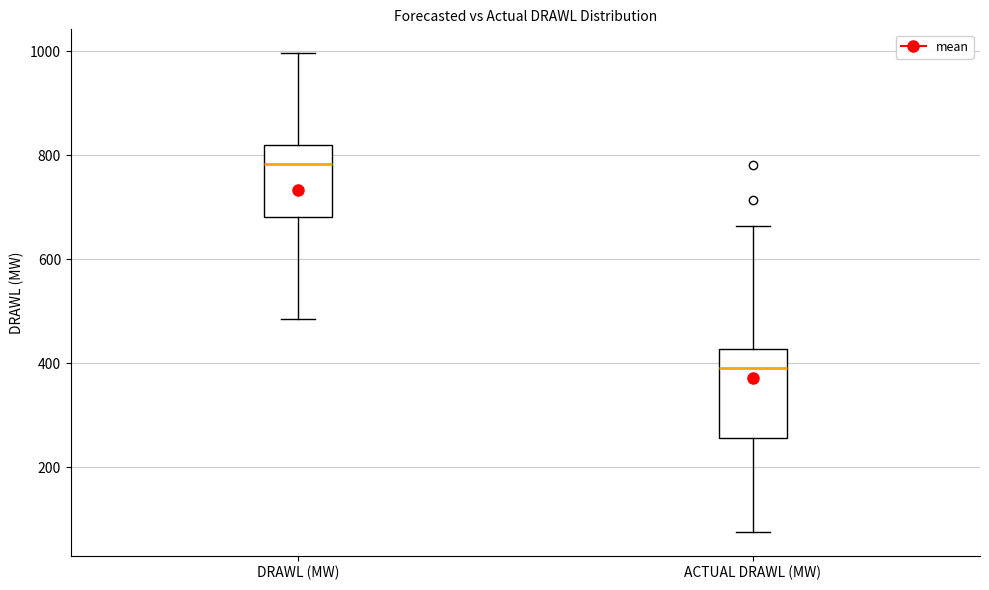

Which box is the tallest, from its lower edge to its upper edge?

ACTUAL DRAWL (MW)